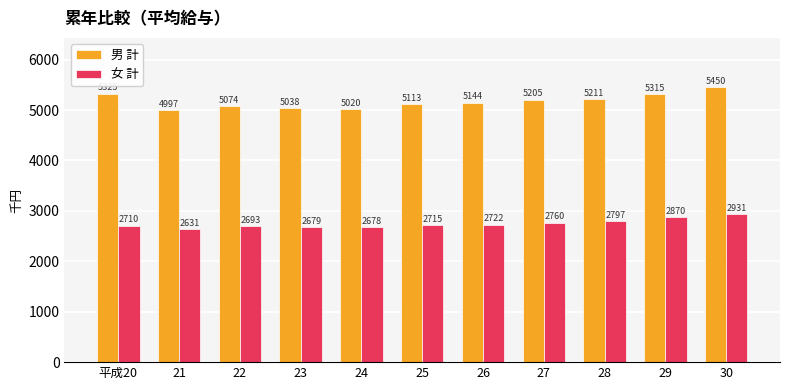

Which series has the widest spread of values?

男 計